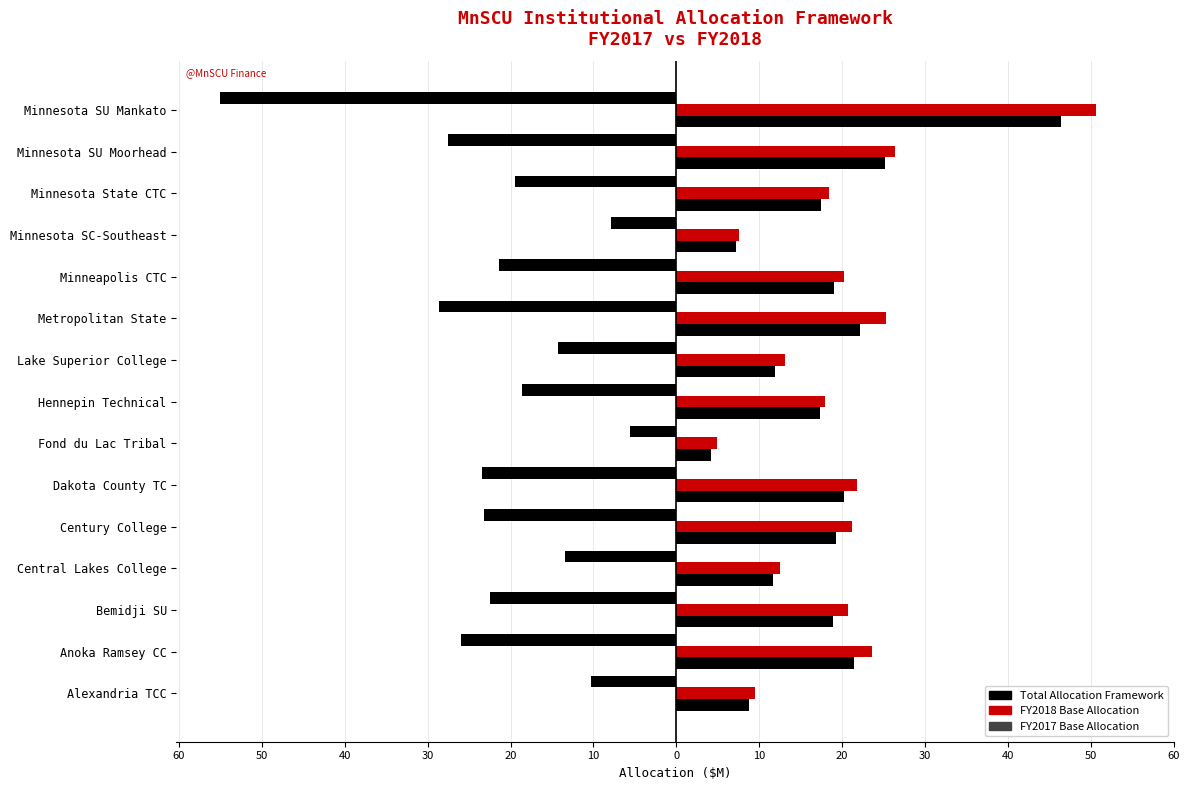

Are the bars horizontal?

Yes